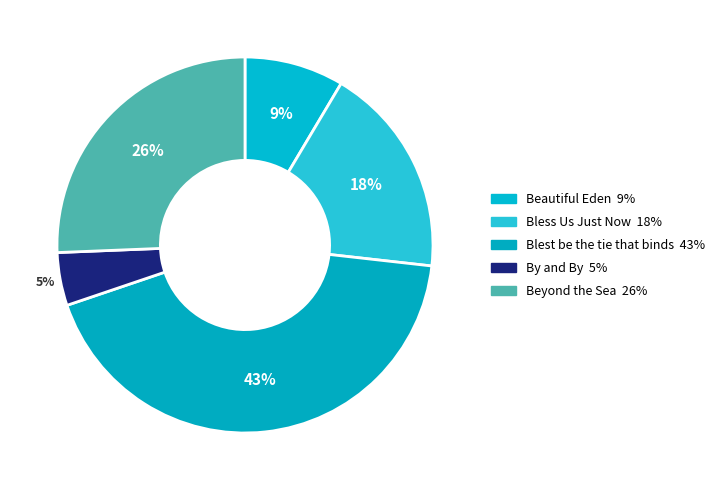

How many segments does this pie chart have?

5